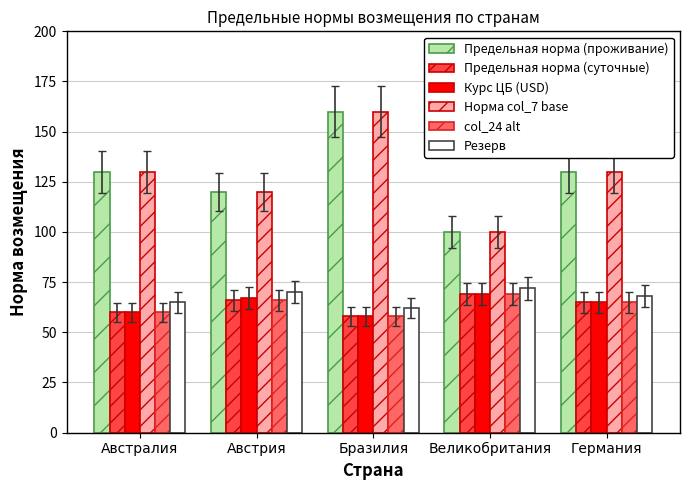

True or false: Курс ЦБ (USD) has a value of 65 at Германия.

True